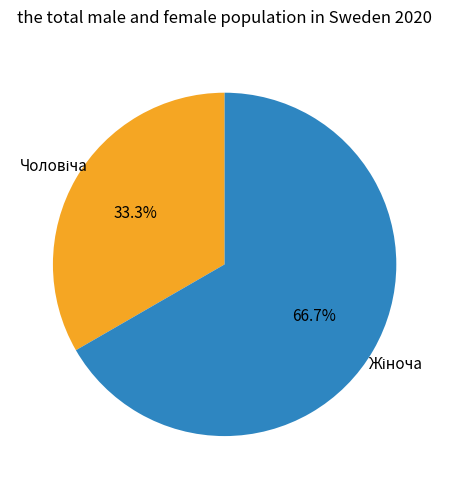

Is there any slice that represents more than half of the pie?

Yes